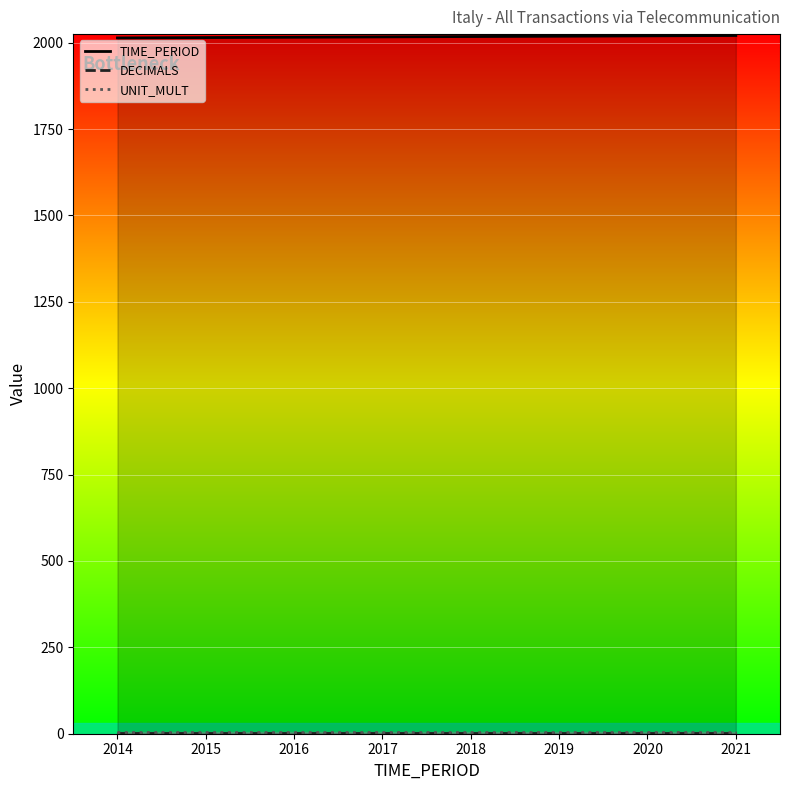

What is the difference between the highest and lowest values at 2014?

2011